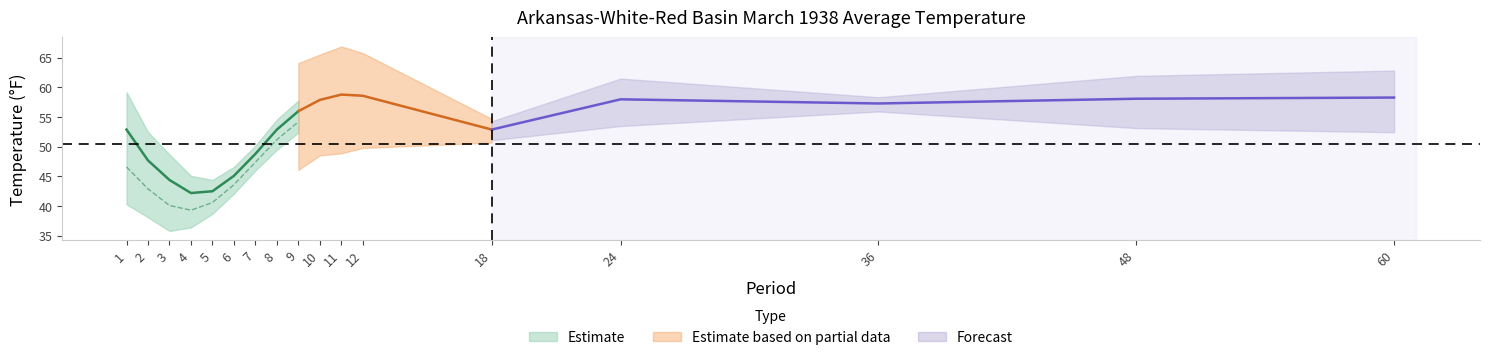

Where does the 1901-2000 Mean series first go above 52?

9